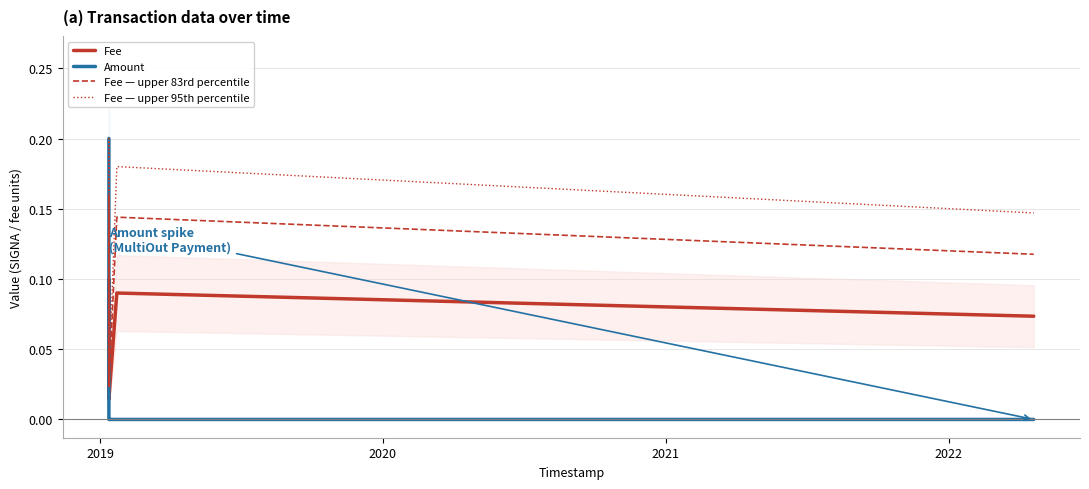

True or false: Fee — upper 95th percentile and Fee intersect in this chart.

False